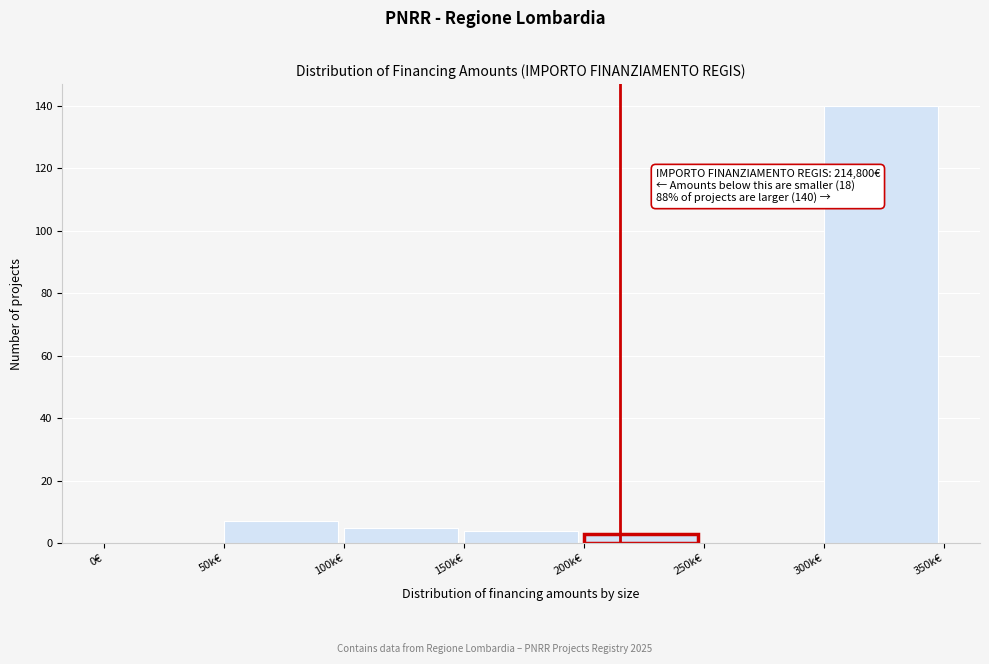

Reading right to left, extract all data points from this chart.

300k€=140	250k€=0	200k€=3	150k€=4	100k€=5	50k€=7	0€=0